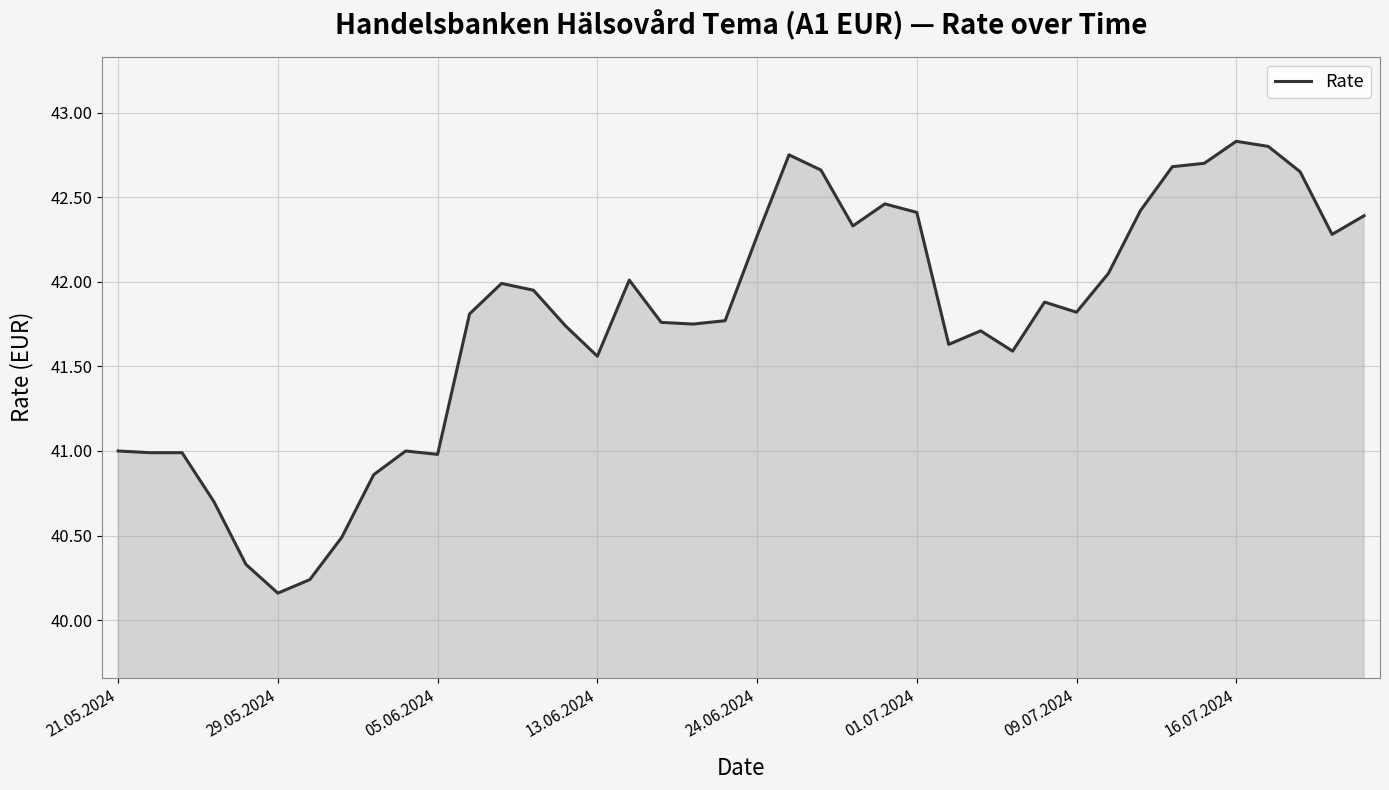

What is the average value?

41.8